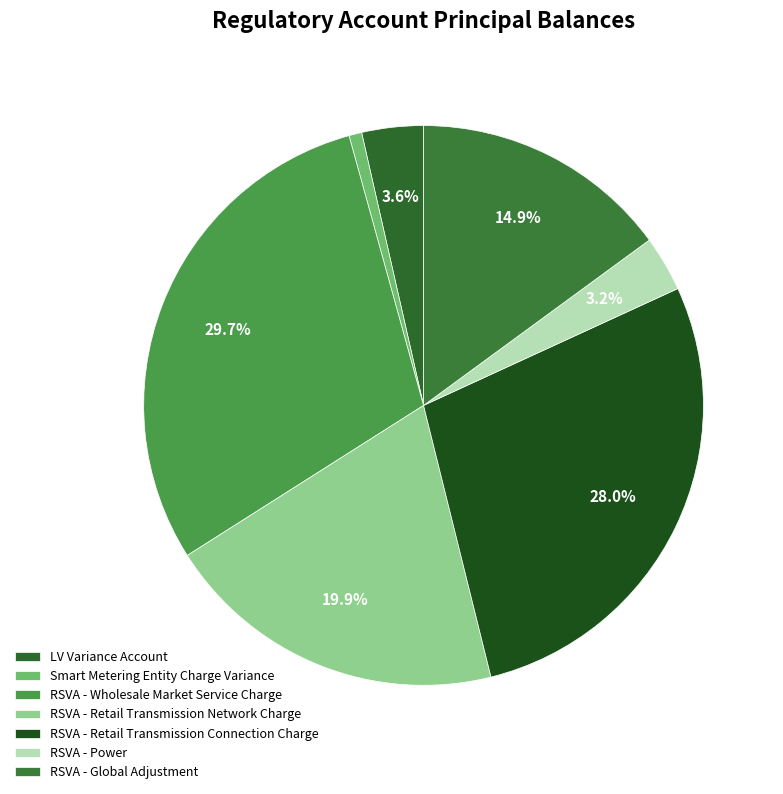

Rank the categories by value from highest to lowest.

RSVA - Wholesale Market Service Charge, RSVA - Retail Transmission Connection Charge, RSVA - Retail Transmission Network Charge, RSVA - Global Adjustment, LV Variance Account, RSVA - Power, Smart Metering Entity Charge Variance